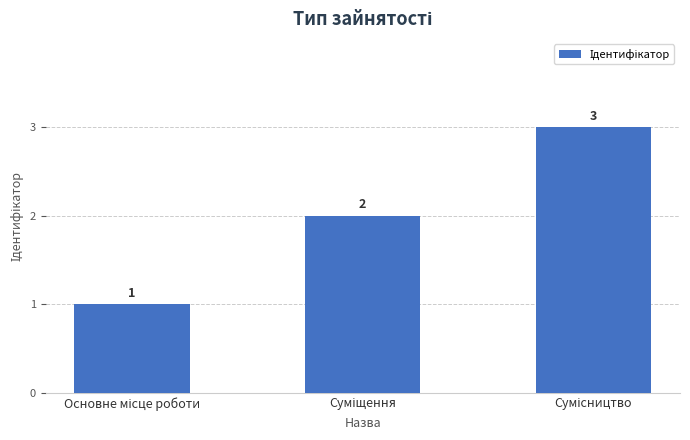

What is the maximum value shown in the chart?

3